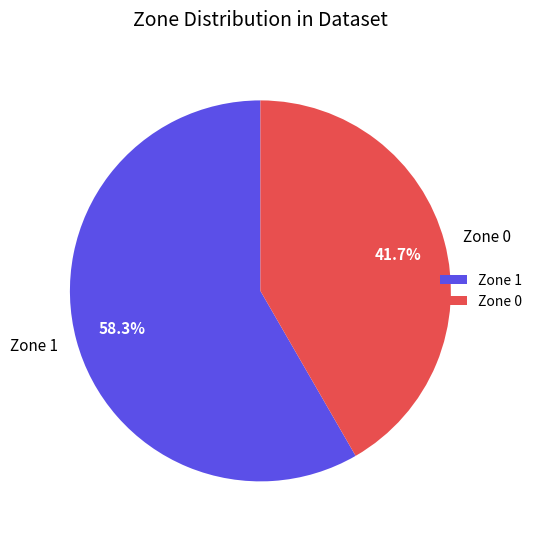

Which category has the biggest portion of the pie?

Zone 1